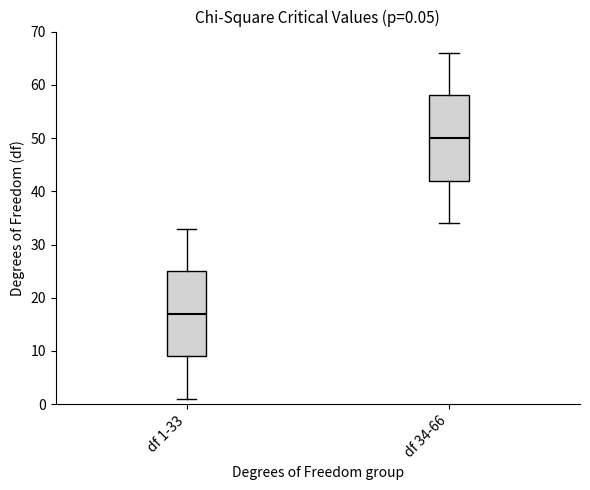

Which box has the highest median line?

df 34-66